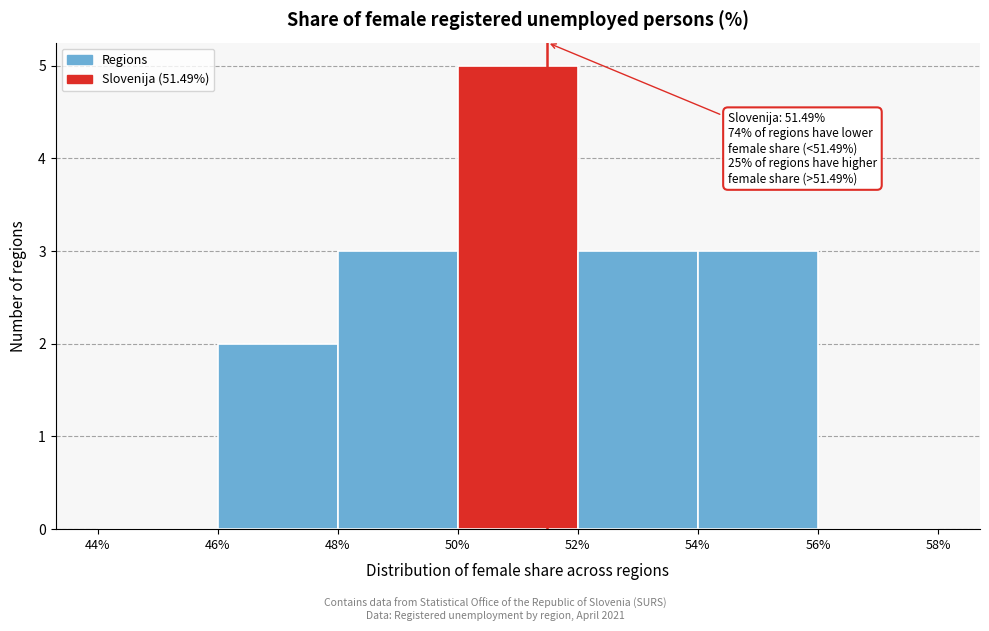

Which range on the x-axis has the tallest bar?

50% to 52%